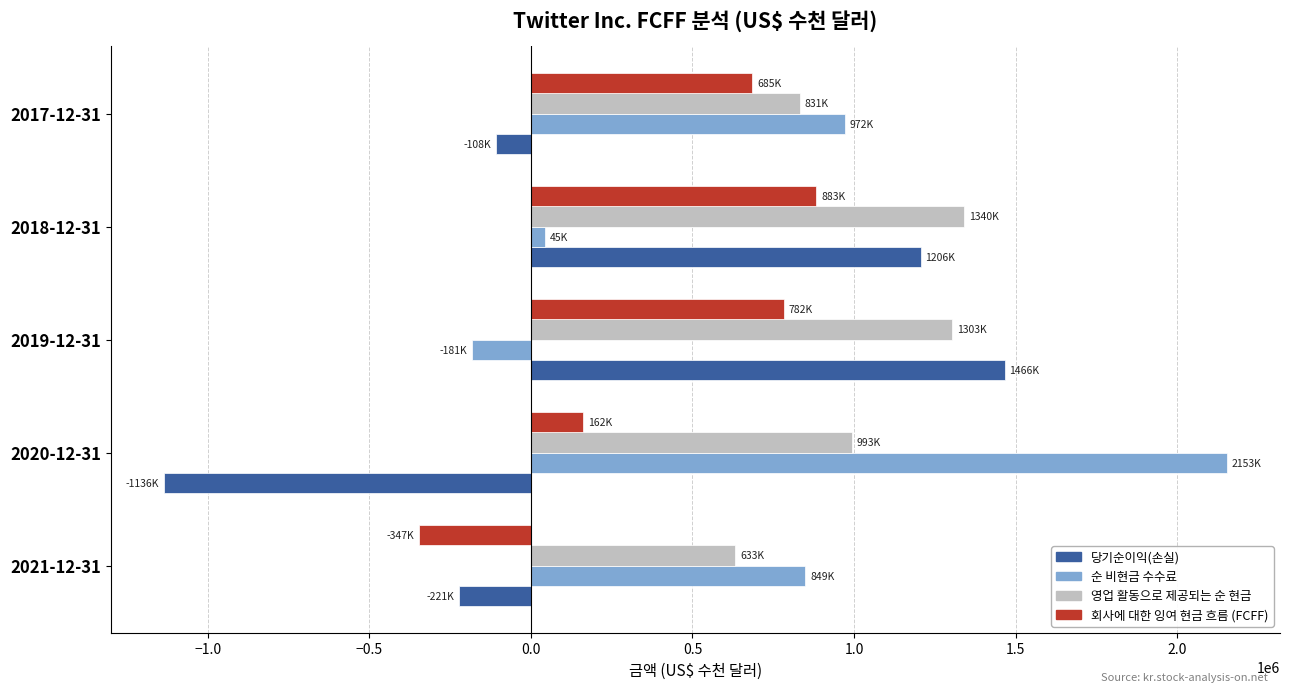

How many values in 당기순이익(손실) are below zero?

3